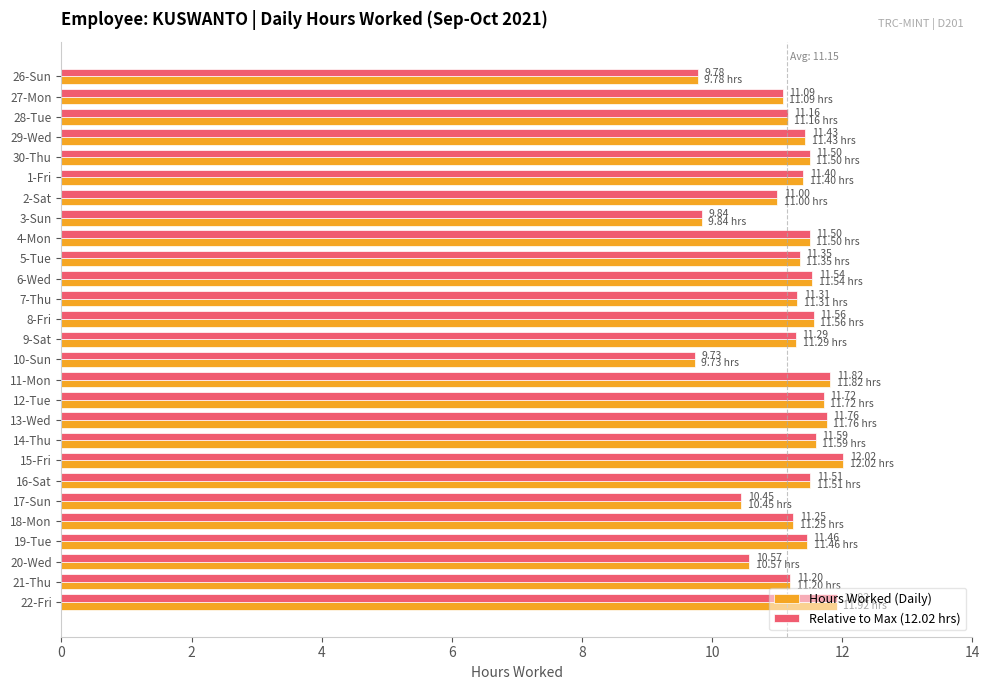

What is the total value across all series at 4-Mon?

23.0